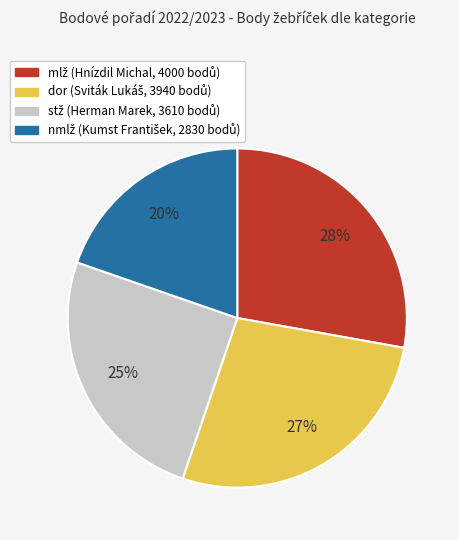

What percentage is the dor slice, to the nearest percent?

27%